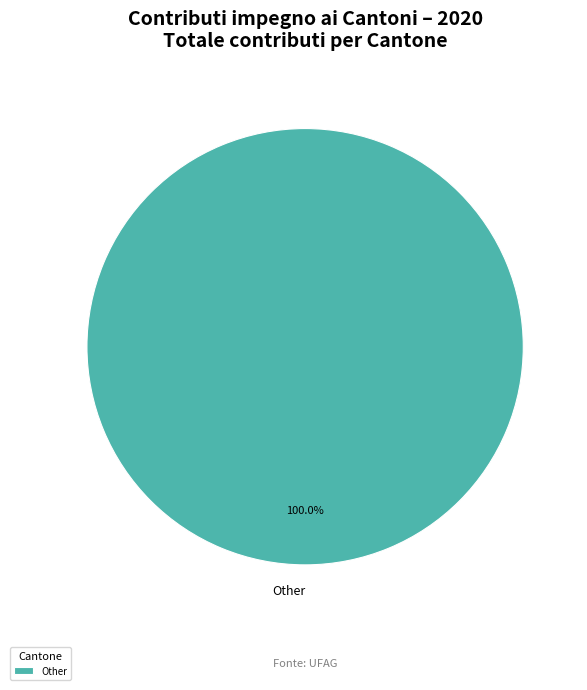

Rank the categories by value from highest to lowest.

Other